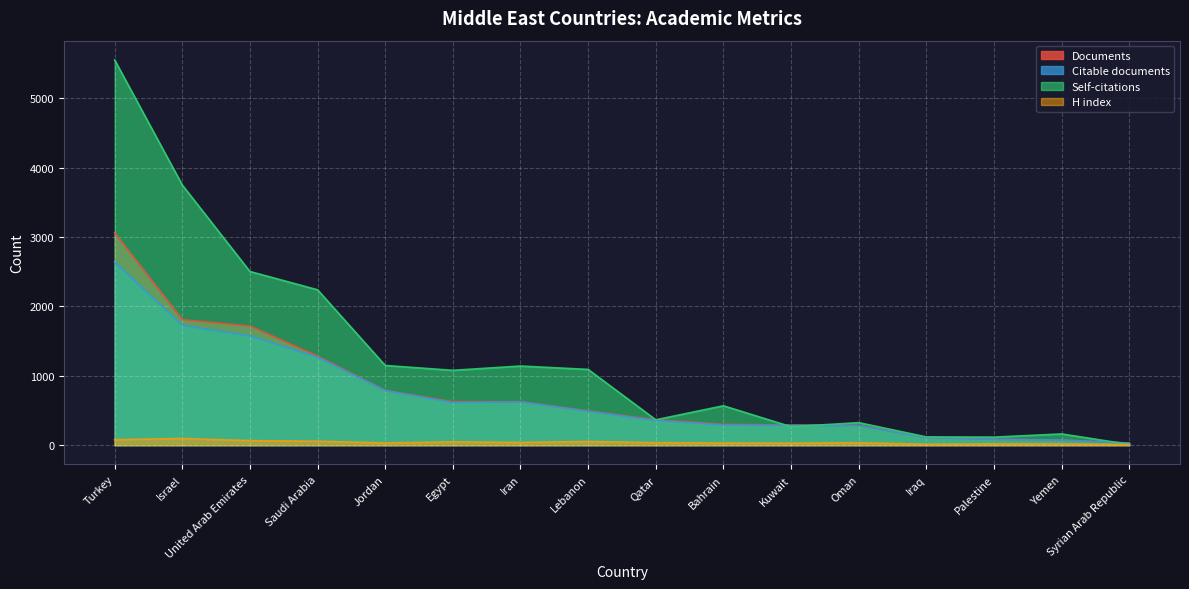

Reading left to right, list all the values displayed in this chart.

Documents: Turkey=3060	Israel=1810	United Arab Emirates=1718	Saudi Arabia=1284	Jordan=790	Egypt=627	Iran=627	Lebanon=494	Qatar=366	Bahrain=301	Kuwait=288	Oman=286	Iraq=111	Palestine=85	Yemen=74	Syrian Arab Republic=30
Citable documents: Turkey=2641	Israel=1727	United Arab Emirates=1576	Saudi Arabia=1268	Jordan=788	Egypt=615	Iran=624	Lebanon=489	Qatar=357	Bahrain=291	Kuwait=286	Oman=281	Iraq=110	Palestine=84	Yemen=74	Syrian Arab Republic=30
Self-citations: Turkey=5554	Israel=3750	United Arab Emirates=2504	Saudi Arabia=2240	Jordan=1149	Egypt=1079	Iran=1141	Lebanon=1092	Qatar=366	Bahrain=568	Kuwait=266	Oman=325	Iraq=119	Palestine=116	Yemen=162	Syrian Arab Republic=11
H index: Turkey=79	Israel=96	United Arab Emirates=65	Saudi Arabia=57	Jordan=32	Egypt=48	Iran=39	Lebanon=53	Qatar=36	Bahrain=31	Kuwait=29	Oman=35	Iraq=13	Palestine=18	Yemen=17	Syrian Arab Republic=8